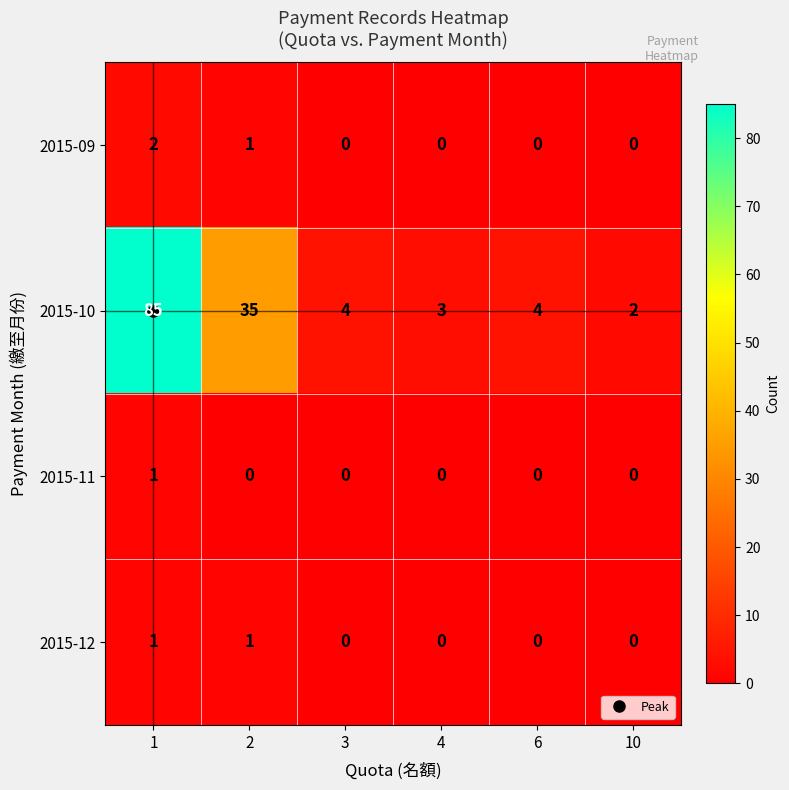

What is the sum of all 2015-10 values?

133